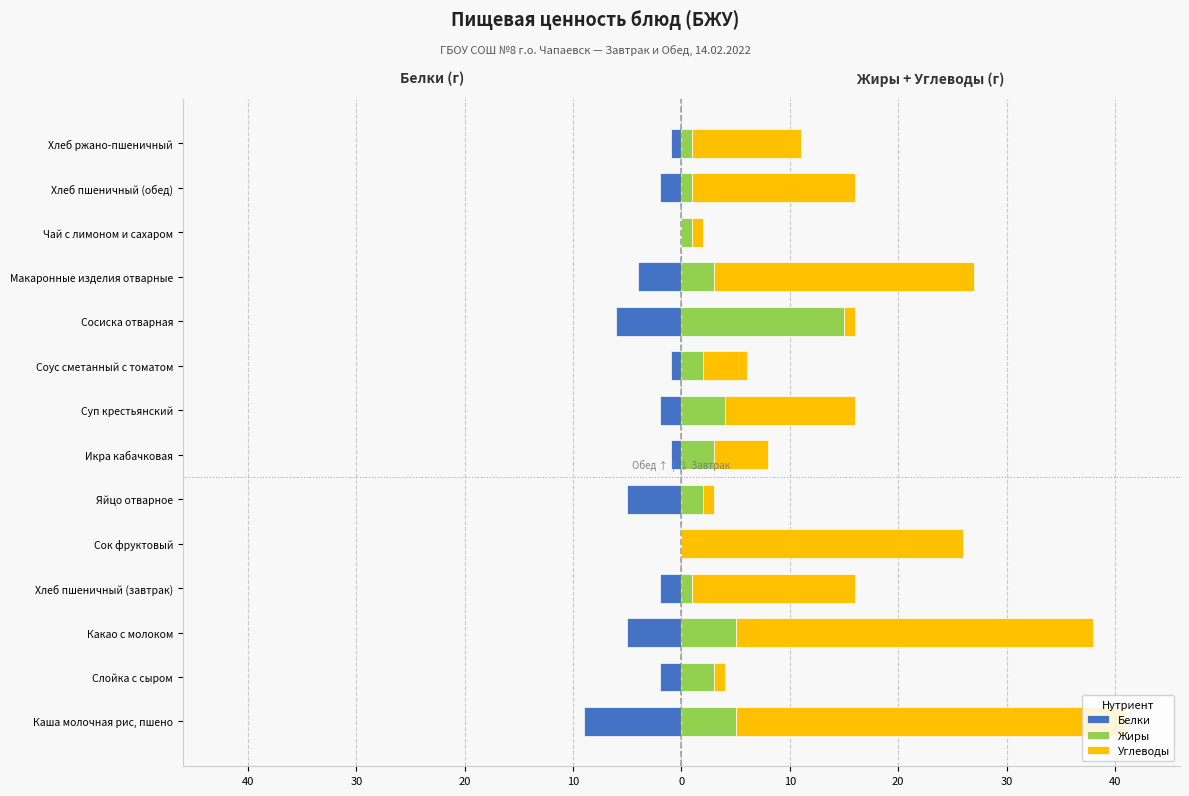

Which series changed the most between Сок фруктовый and Икра кабачковая?

Углеводы